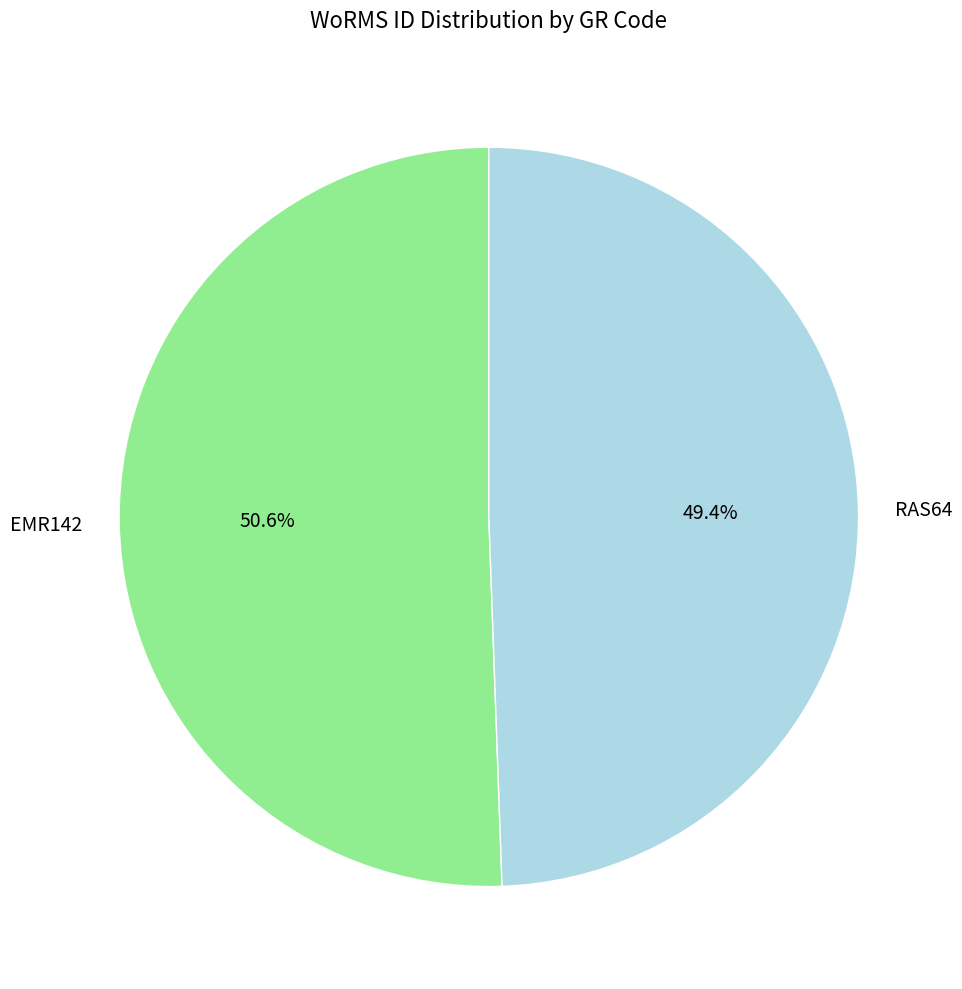

To the nearest percent, what is the combined percentage of RAS64 and EMR142?

100%